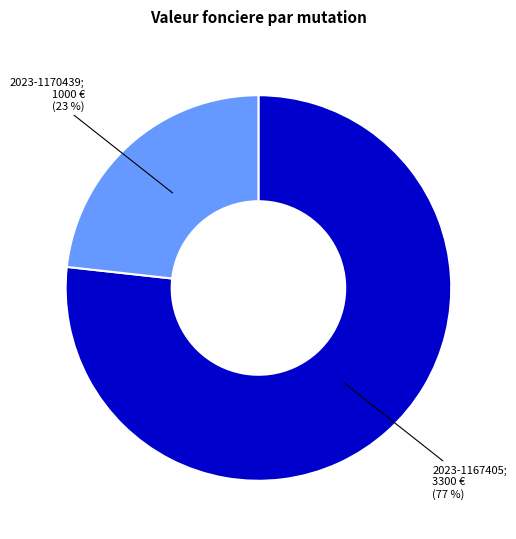

Is there a majority slice in this chart?

Yes